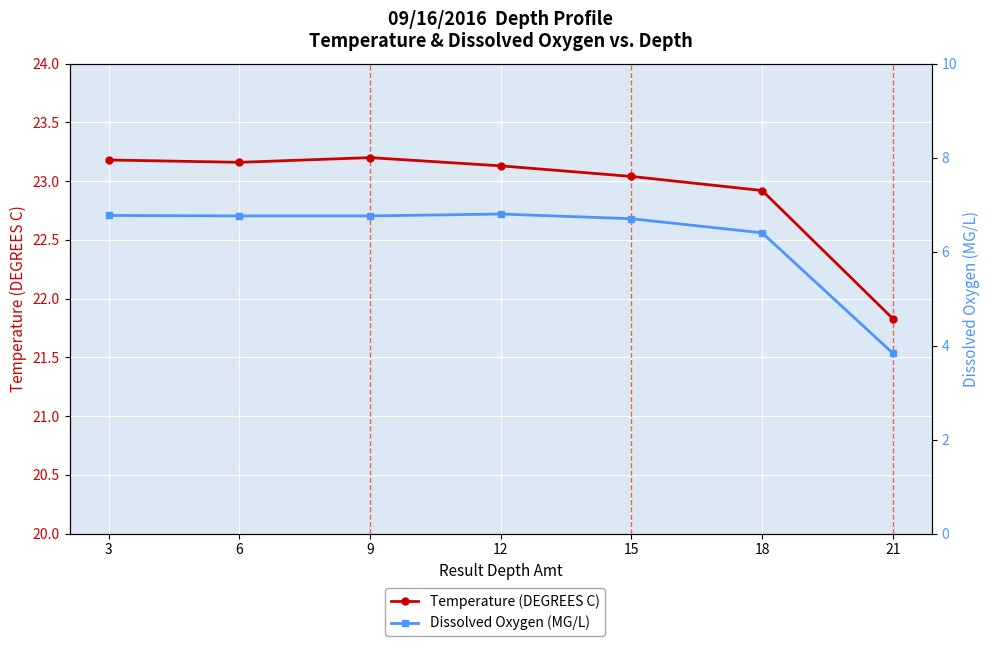

Reading left to right, what are all the values shown in this chart?

Temperature (DEGREES C): 3=23.2	6=23.2	9=23.2	12=23.1	15=23.0	18=22.9	21=21.8
Dissolved Oxygen (MG/L): 3=6.8	6=6.8	9=6.8	12=6.8	15=6.7	18=6.4	21=3.8